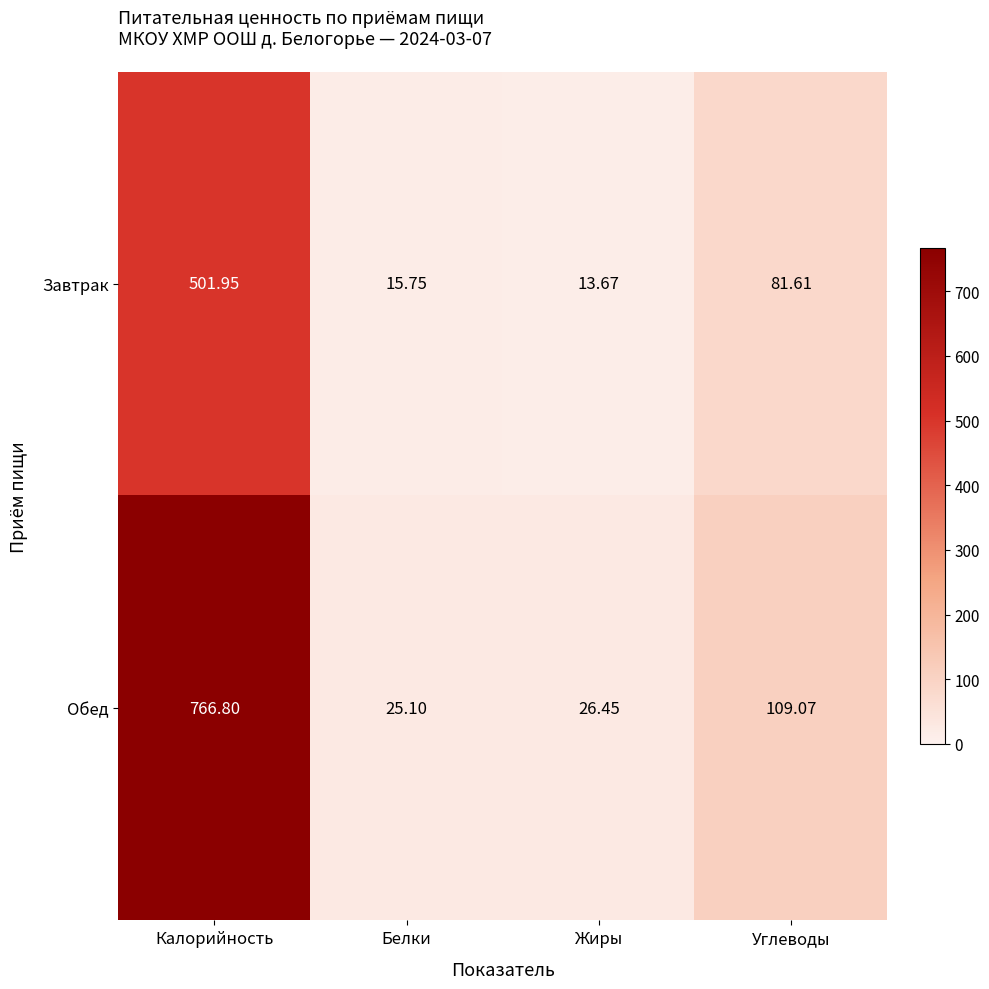

Which label corresponds to the largest value in the chart?

Калорийность